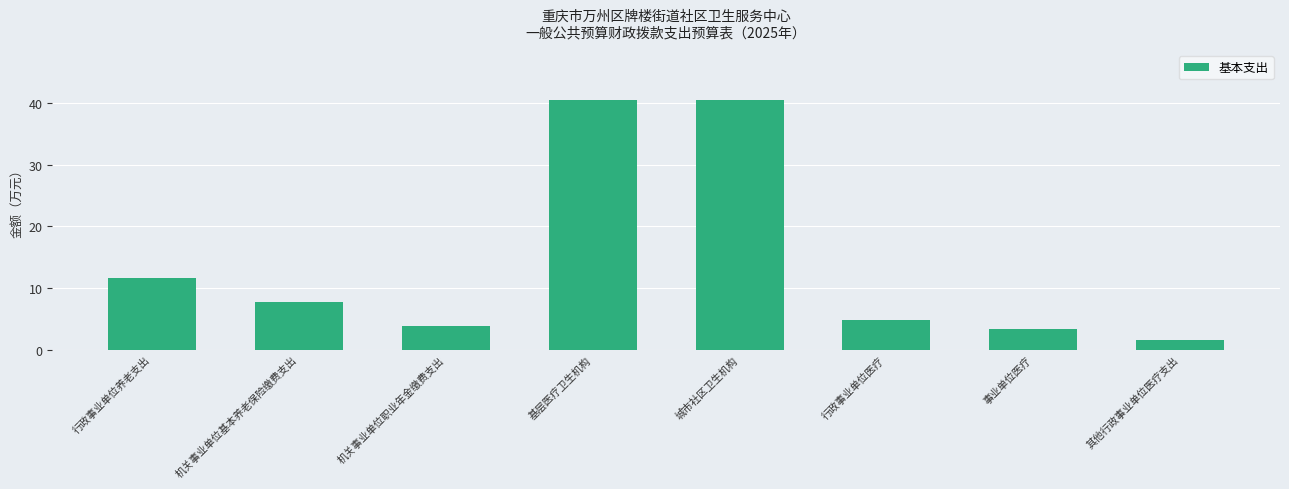

What is the smallest value displayed?

1.6